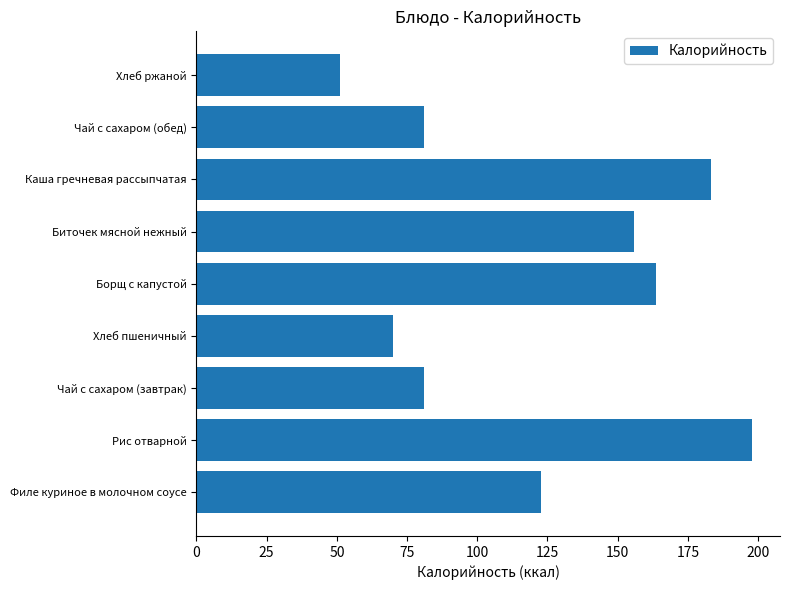

How many categories are shown in the chart?

9